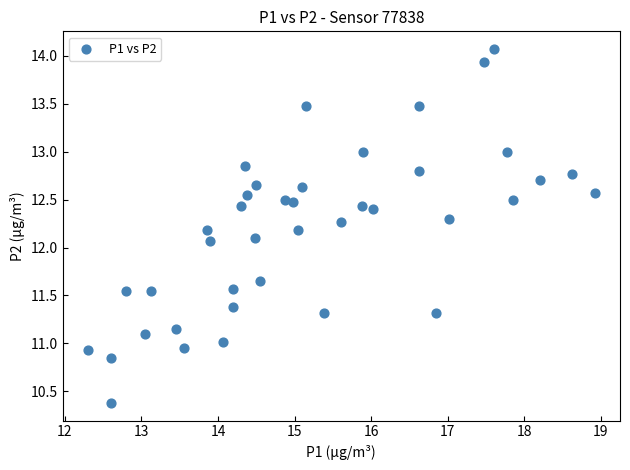

What is the range of Y values (max minus min)?

3.7